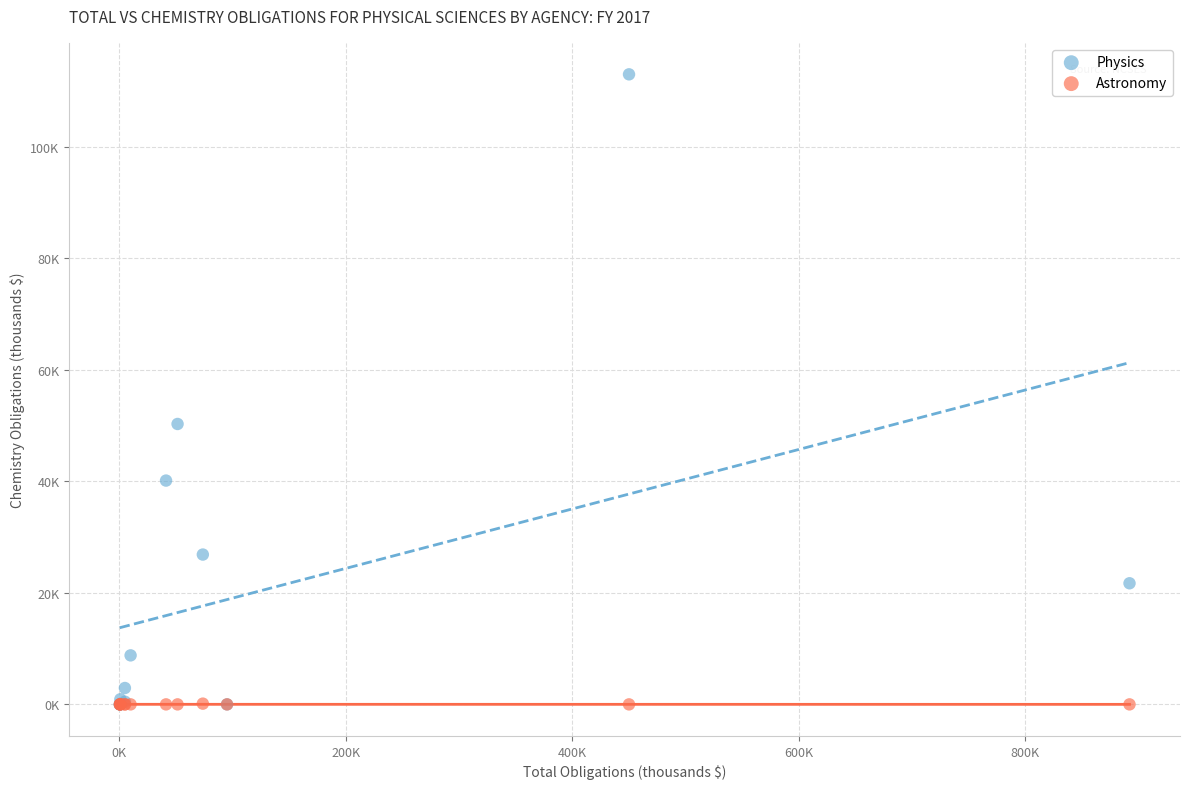

Which series reaches the maximum Y coordinate?

Physics